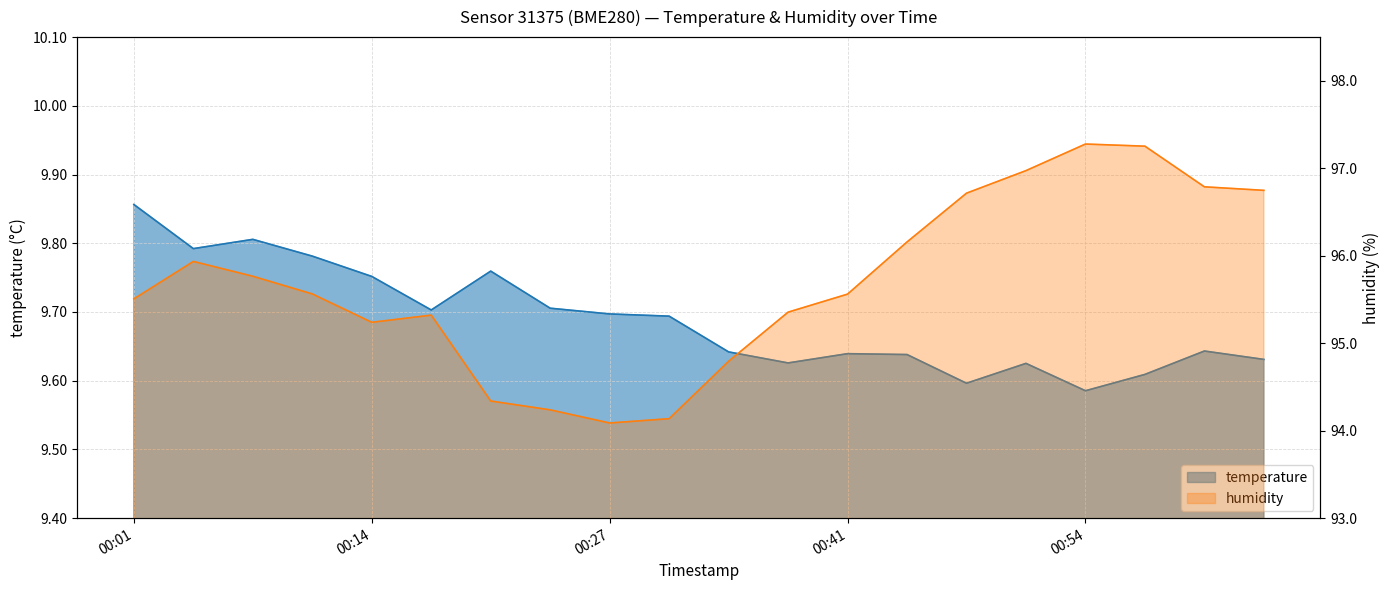

How many lines are shown in the chart?

2